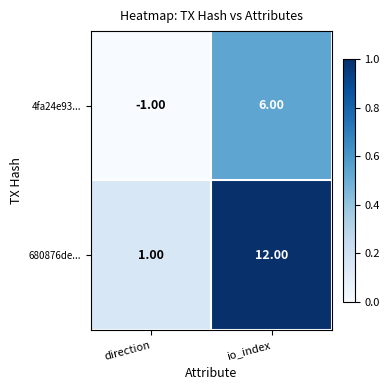

Which series has the largest range (max minus min)?

680876de...